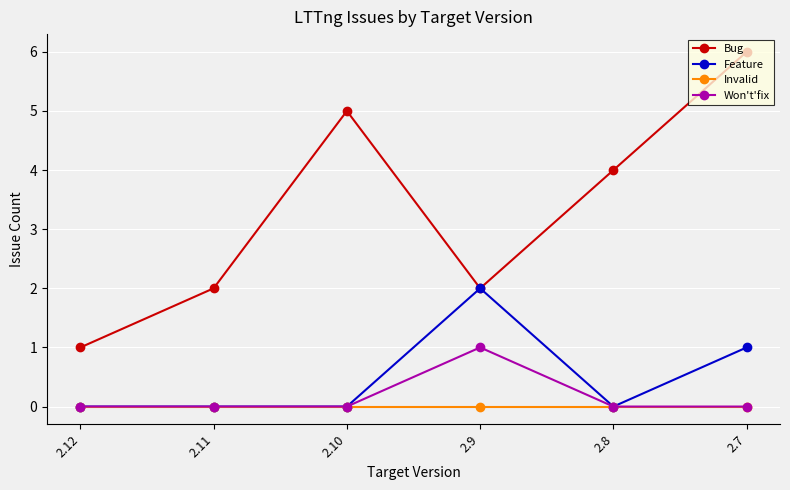

What is the difference between the maximum and minimum values in the Won't'fix series?

1